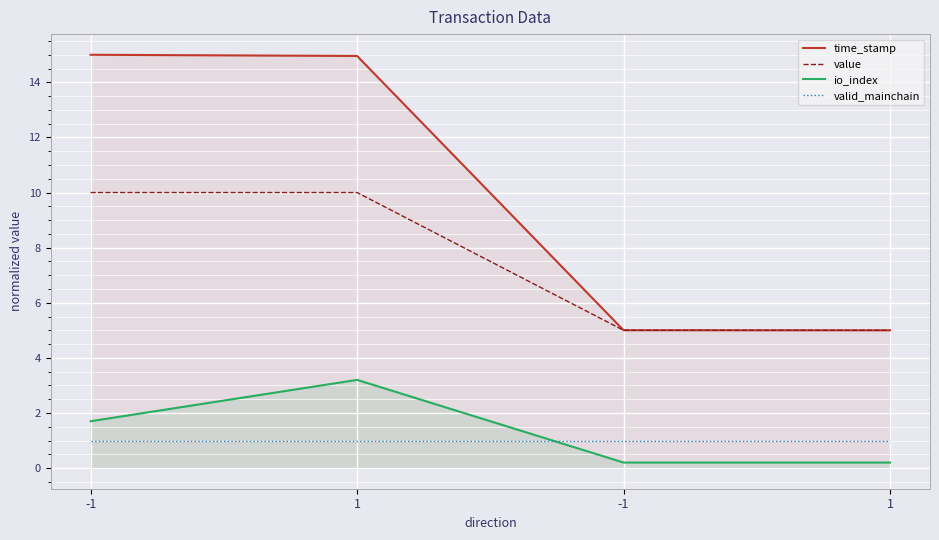

Is the value of valid_mainchain at 1 greater than the value of value at 1?

No